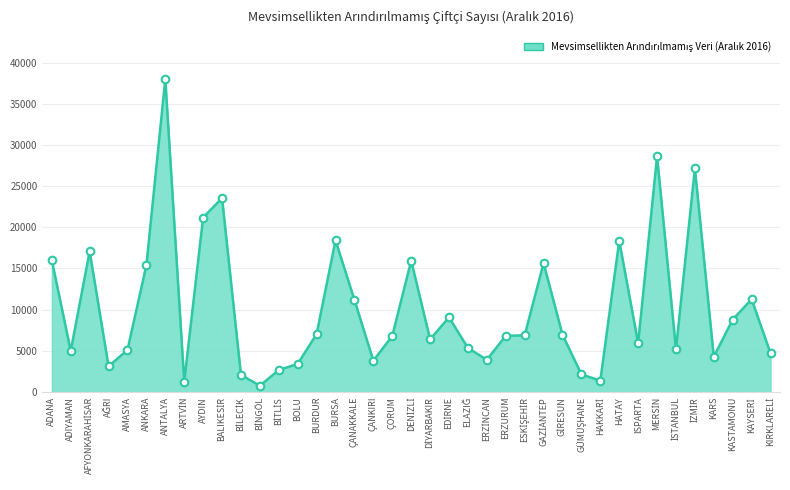

Approximately how many times larger is the value at ÇORUM compared to ADIYAMAN?

1.4